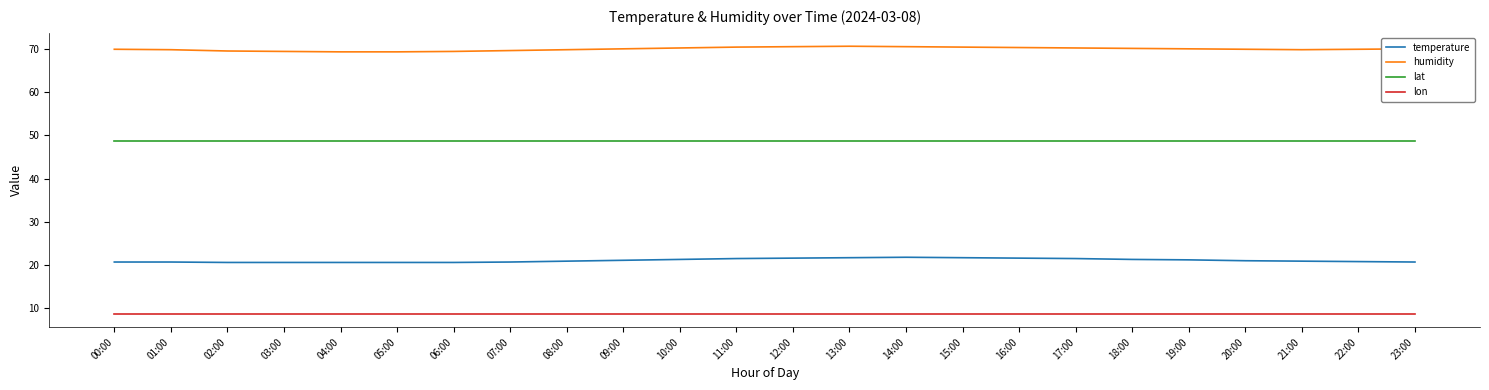

Is it true that temperature equals 9.1 at 08:00?

False